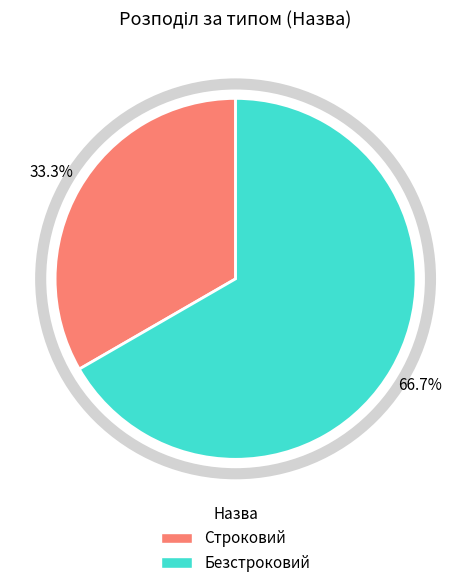

True or false: Строковий accounts for 33% of the total.

True